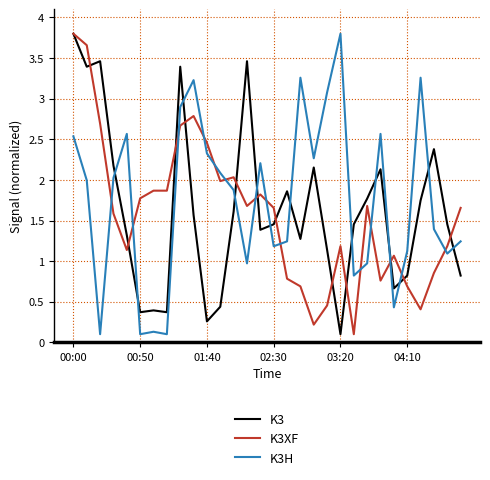

What is the highest value of the K3H series?

3.8